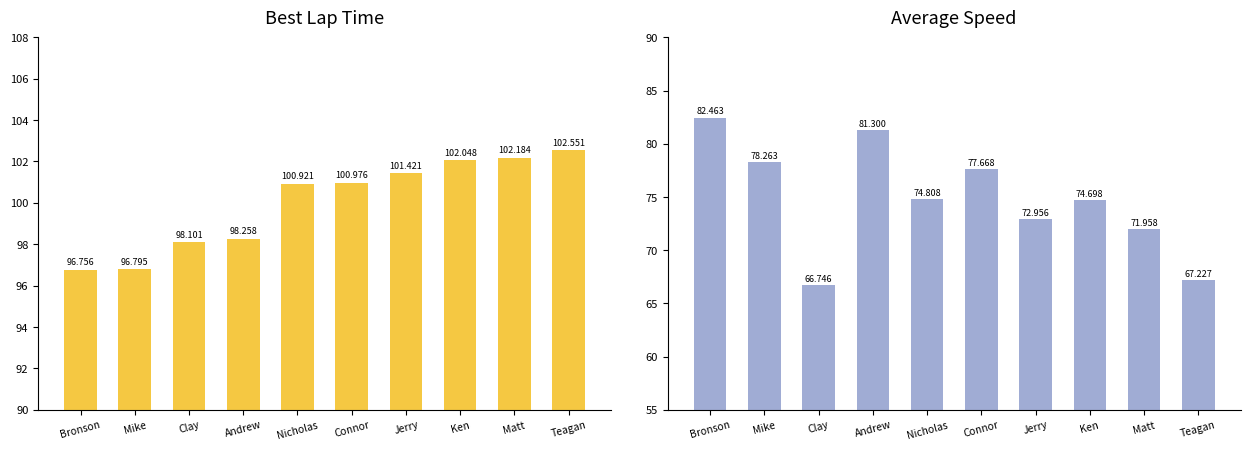

Reading left to right, list all the values displayed in this chart.

Best Lap time: Bronson=96.8	Mike=96.8	Clay=98.1	Andrew=98.3	Nicholas=100.9	Connor=101.0	Jerry=101.4	Ken=102.0	Matt=102.2	Teagan=102.6
Average Speed: Bronson=82.5	Mike=78.3	Clay=66.7	Andrew=81.3	Nicholas=74.8	Connor=77.7	Jerry=73.0	Ken=74.7	Matt=72.0	Teagan=67.2